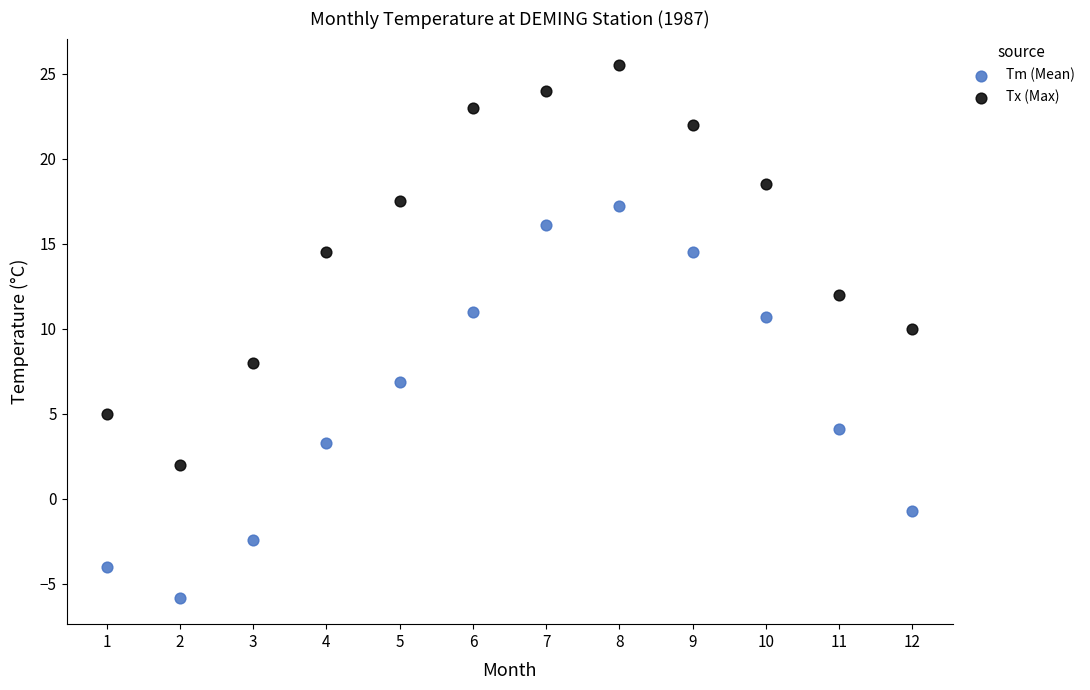

Across all data points, what is the range of X values (max minus min)?

11.0